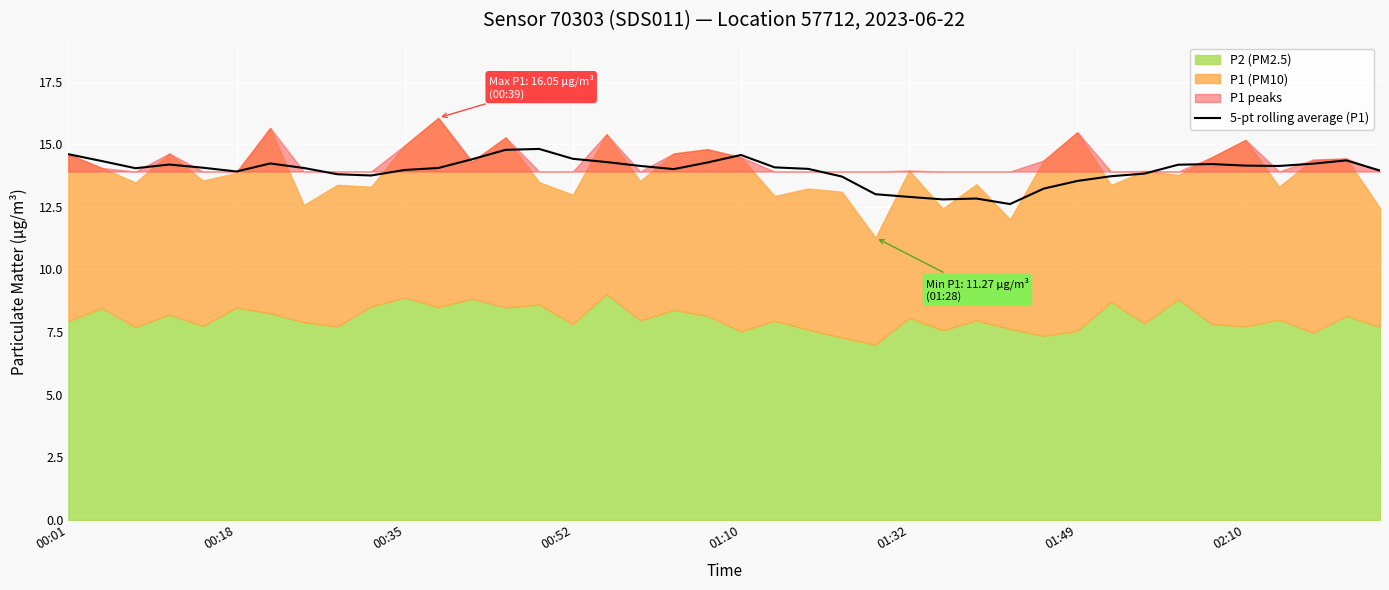

True or false: 5-pt rolling average (P1) has a value of 14.0 at 00:35.

True